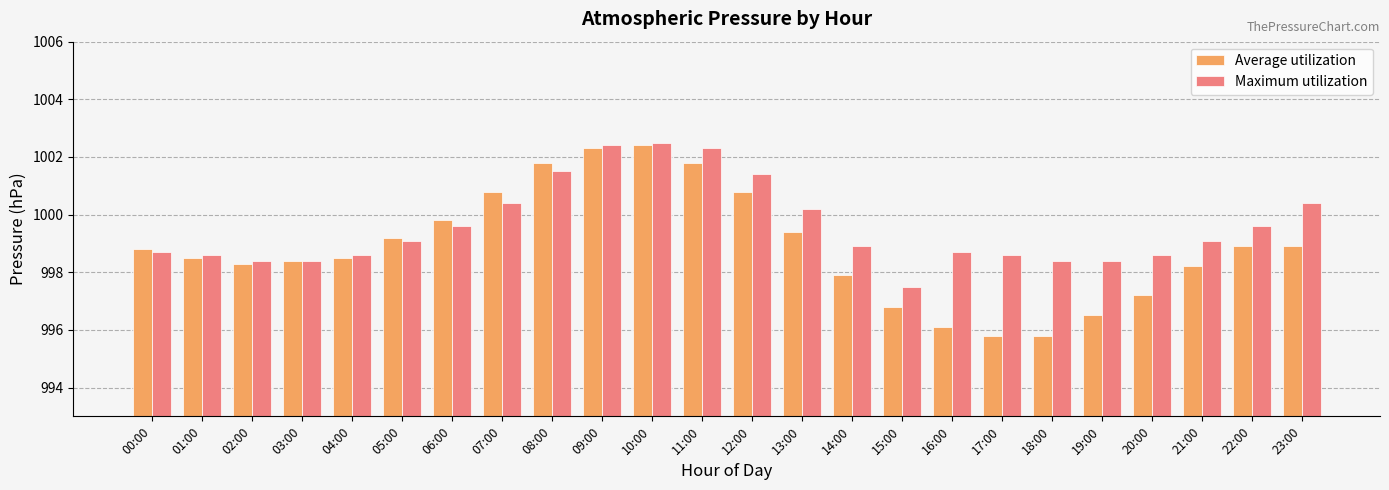

What are all the series names shown in the legend?

Average utilization, Maximum utilization